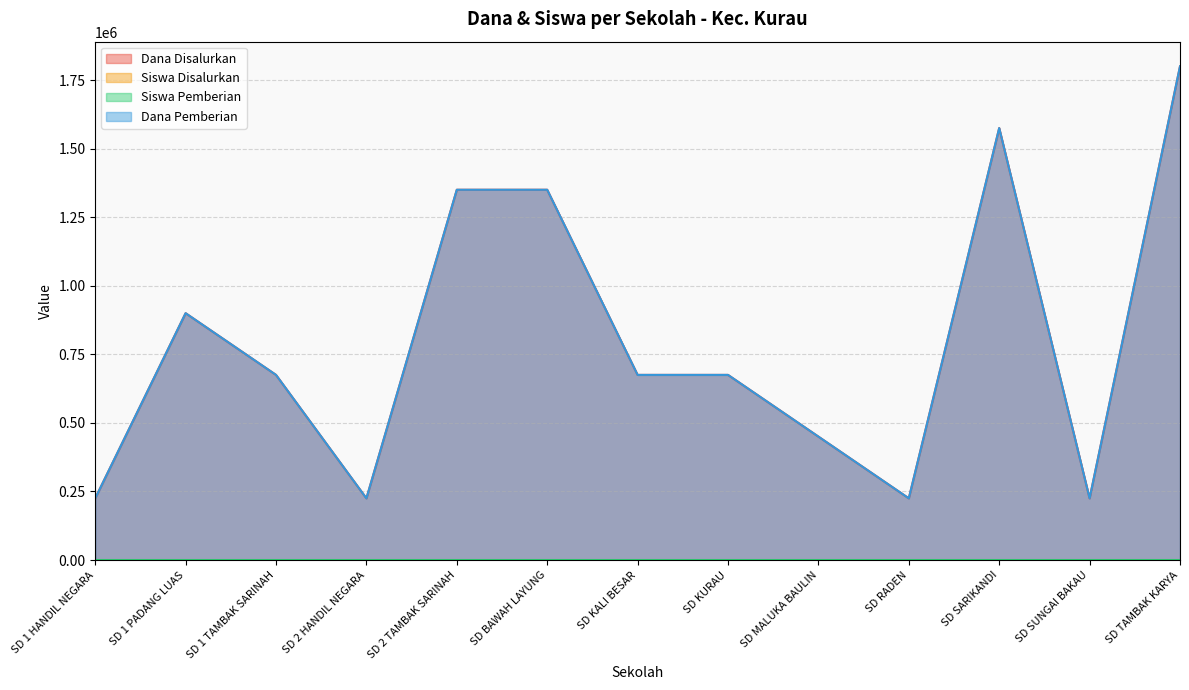

Reading right to left, extract all data points from this chart.

Dana Disalurkan: SD TAMBAK KARYA=1800000	SD SUNGAI BAKAU=225000	SD SARIKANDI=1575000	SD RADEN=225000	SD MALUKA BAULIN=450000	SD KURAU=675000	SD KALI BESAR=675000	SD BAWAH LAYUNG=1350000	SD 2 TAMBAK SARINAH=1350000	SD 2 HANDIL NEGARA=225000	SD 1 TAMBAK SARINAH=675000	SD 1 PADANG LUAS=900000	SD 1 HANDIL NEGARA=225000
Siswa Disalurkan: SD TAMBAK KARYA=8	SD SUNGAI BAKAU=1	SD SARIKANDI=7	SD RADEN=1	SD MALUKA BAULIN=2	SD KURAU=3	SD KALI BESAR=3	SD BAWAH LAYUNG=6	SD 2 TAMBAK SARINAH=6	SD 2 HANDIL NEGARA=1	SD 1 TAMBAK SARINAH=3	SD 1 PADANG LUAS=4	SD 1 HANDIL NEGARA=1
Siswa Pemberian: SD TAMBAK KARYA=8	SD SUNGAI BAKAU=1	SD SARIKANDI=7	SD RADEN=1	SD MALUKA BAULIN=2	SD KURAU=3	SD KALI BESAR=3	SD BAWAH LAYUNG=6	SD 2 TAMBAK SARINAH=6	SD 2 HANDIL NEGARA=1	SD 1 TAMBAK SARINAH=3	SD 1 PADANG LUAS=4	SD 1 HANDIL NEGARA=1
Dana Pemberian: SD TAMBAK KARYA=1800000	SD SUNGAI BAKAU=225000	SD SARIKANDI=1575000	SD RADEN=225000	SD MALUKA BAULIN=450000	SD KURAU=675000	SD KALI BESAR=675000	SD BAWAH LAYUNG=1350000	SD 2 TAMBAK SARINAH=1350000	SD 2 HANDIL NEGARA=225000	SD 1 TAMBAK SARINAH=675000	SD 1 PADANG LUAS=900000	SD 1 HANDIL NEGARA=225000